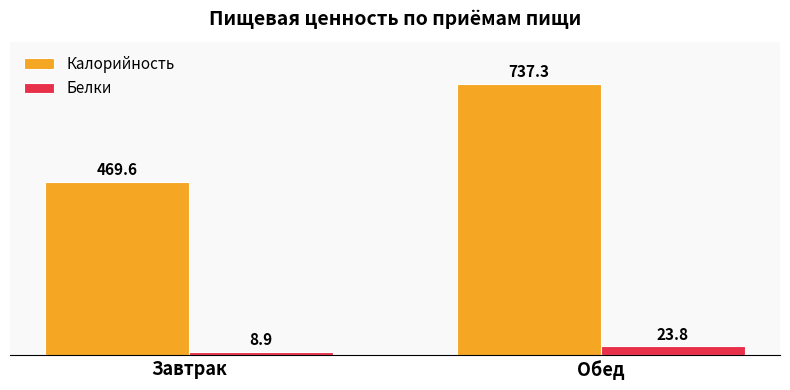

Which series has the widest spread of values?

Калорийность